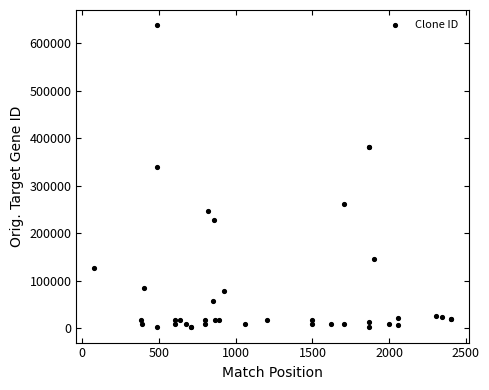

What Y value in the scatter plot is closest to 319702?

339448